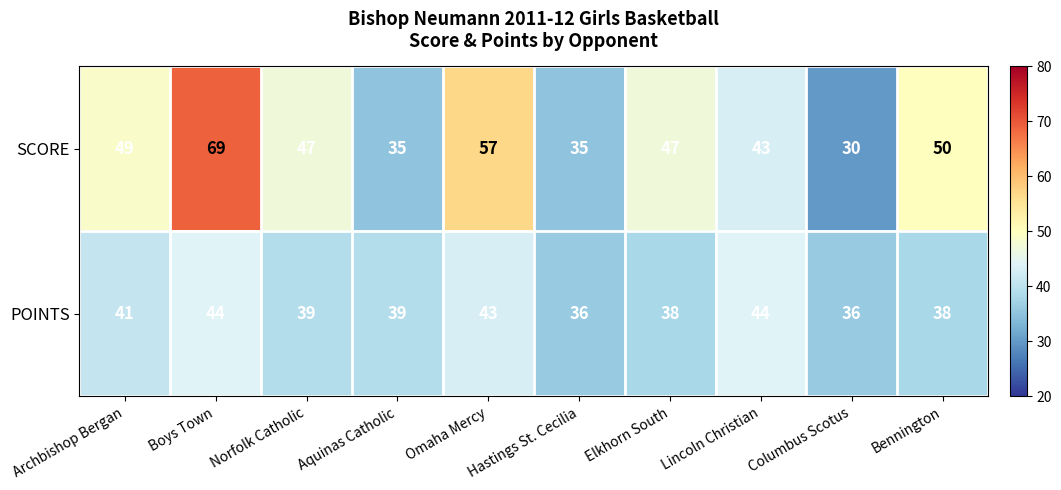

The value of POINTS at Elkhorn South is 38. True or false?

True